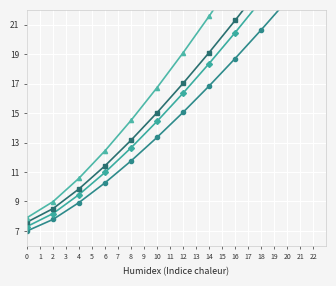

How many values in the SOUTH ST PAUL series are below 19?

6